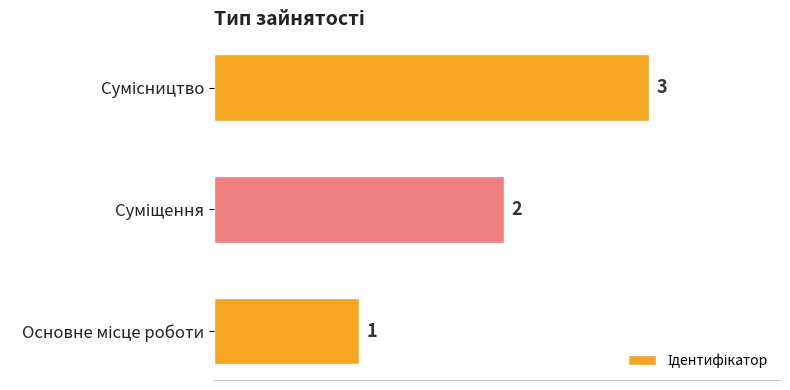

What is the sum of all values?

6